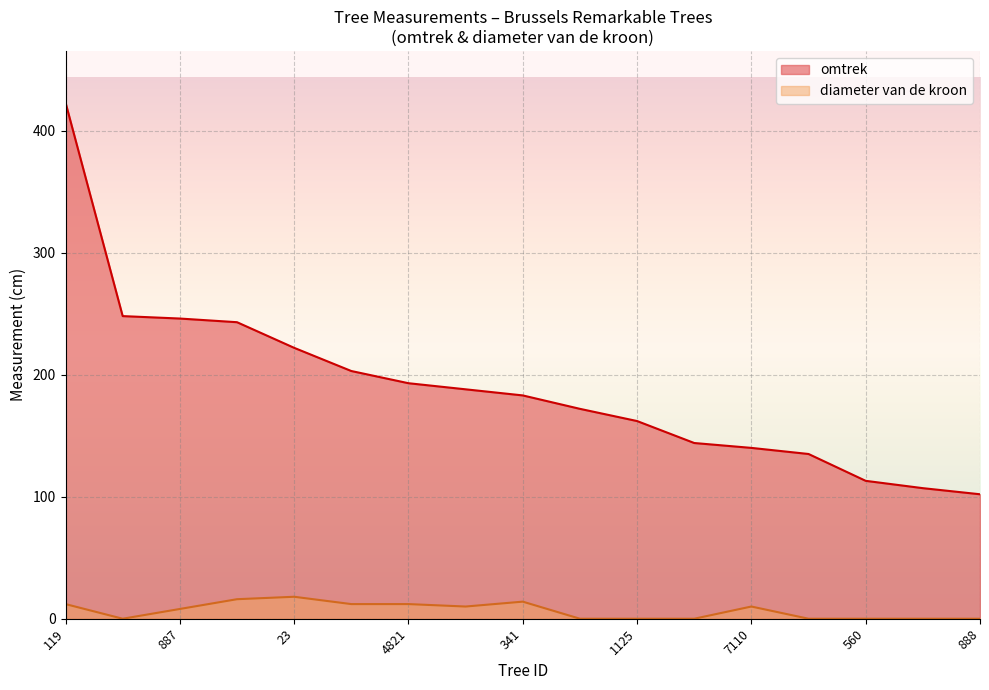

True or false: diameter van de kroon has more than 1 interior local peaks.

True